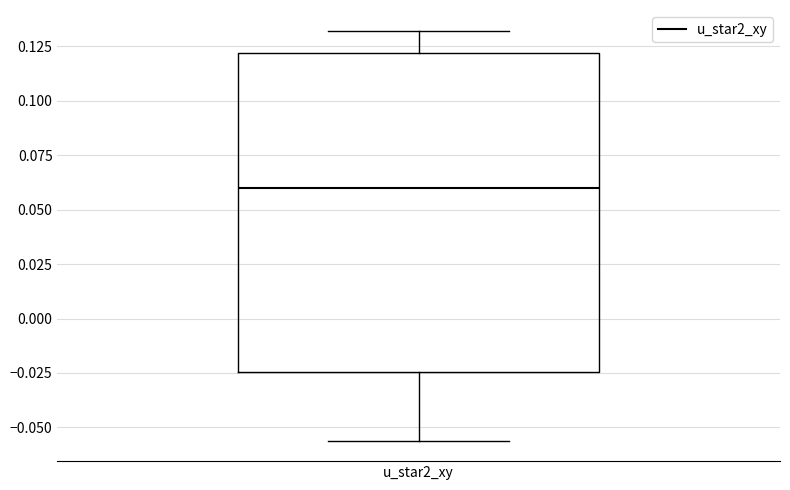

Transcribe this box plot: give where the median line is, the range the box spans, and where the two whiskers end, as read against the y-axis. The values are not printed on the chart, so give them approximately, as read against the axis.

median 0.060, box -0.025 to 0.120, whiskers -0.055 to 0.130